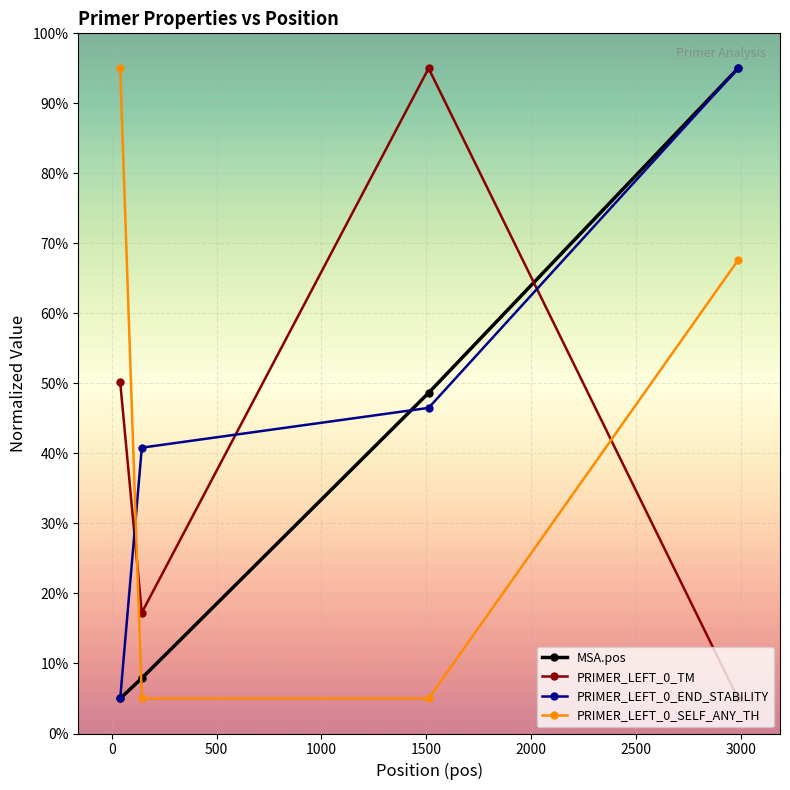

What is the difference between the second highest and second lowest values in the PRIMER_LEFT_0_TM series?

32.9